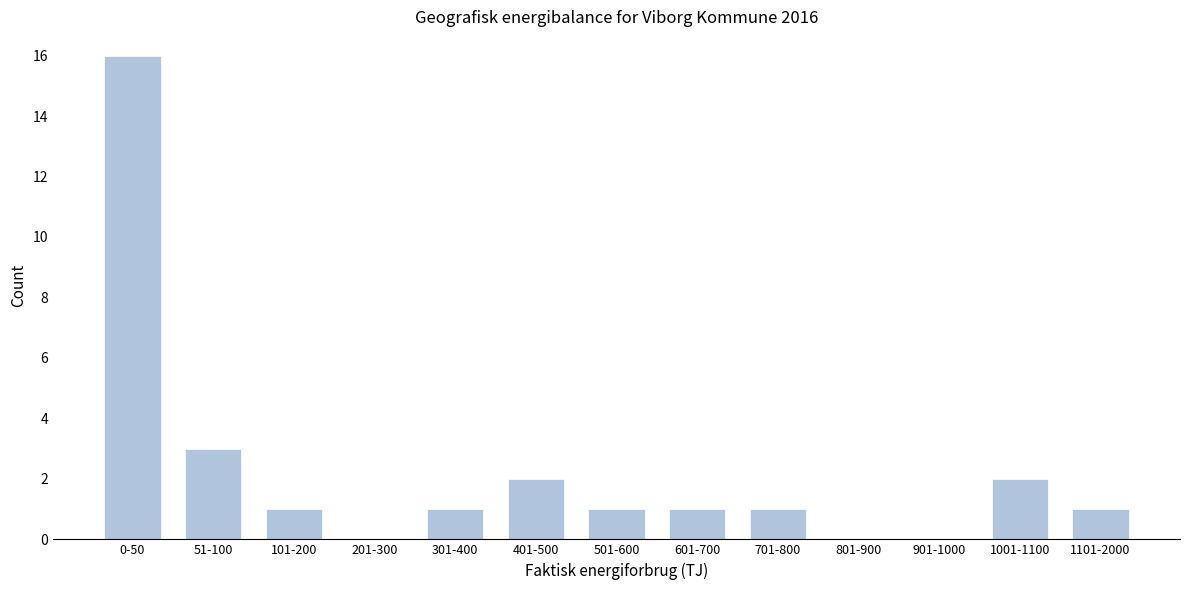

Reading left to right, list all the values displayed in this chart.

0-50=16	51-100=3	101-200=1	201-300=0	301-400=1	401-500=2	501-600=1	601-700=1	701-800=1	801-900=0	901-1000=0	1001-1100=2	1101-2000=1